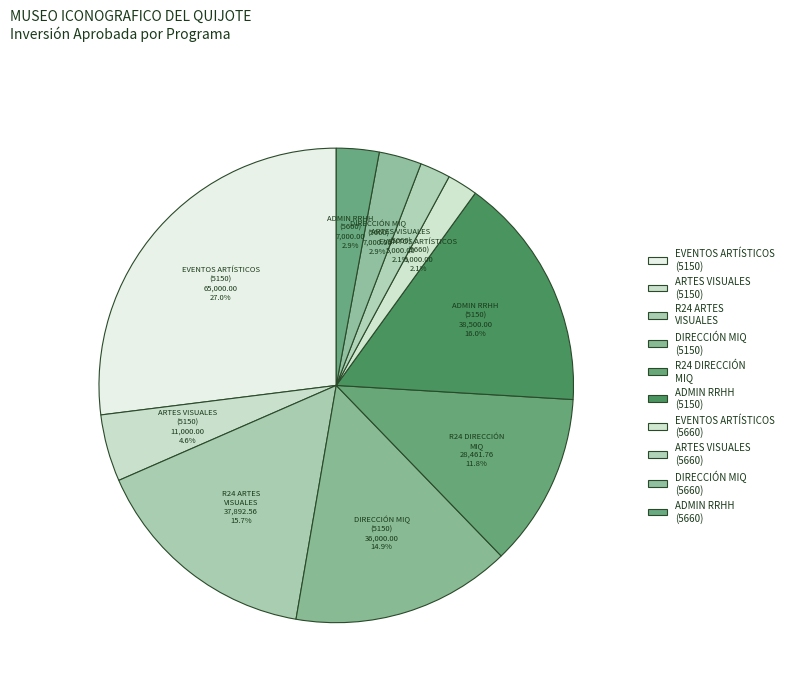

Which has a higher value, ARTES VISUALES (5150) or DIRECCIÓN MIQ (5660)?

ARTES VISUALES (5150)